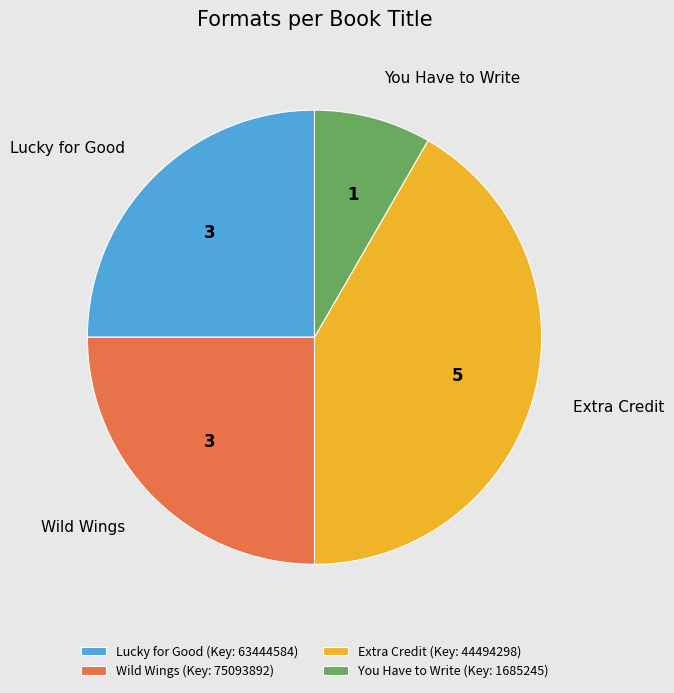

What is the ratio of the value at Wild Wings to the value at You Have to Write?

3.0